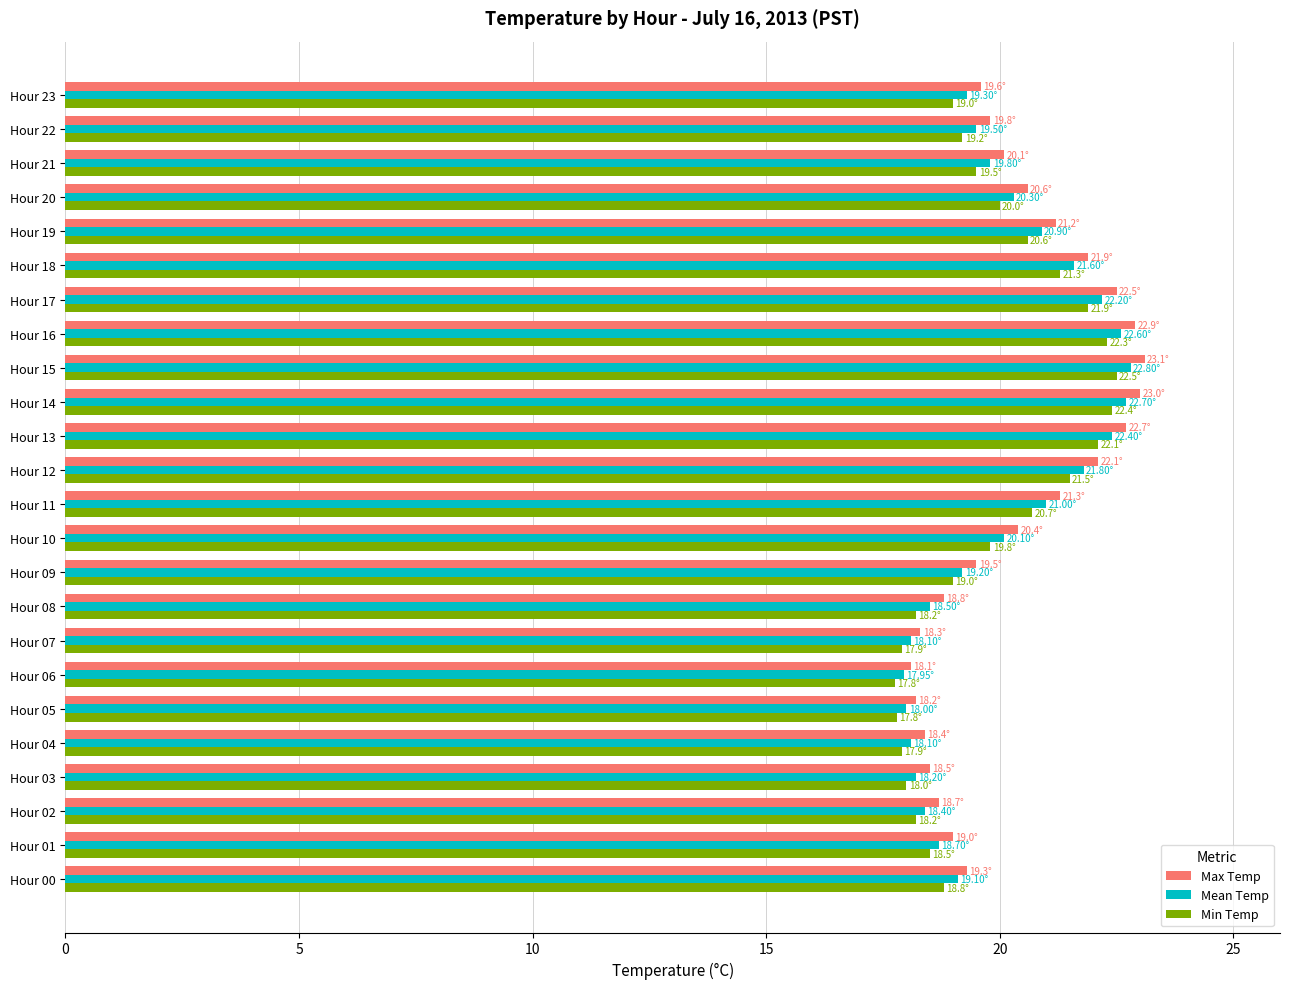

Which series changed the most between Hour 06 and Hour 12?

Max Temp